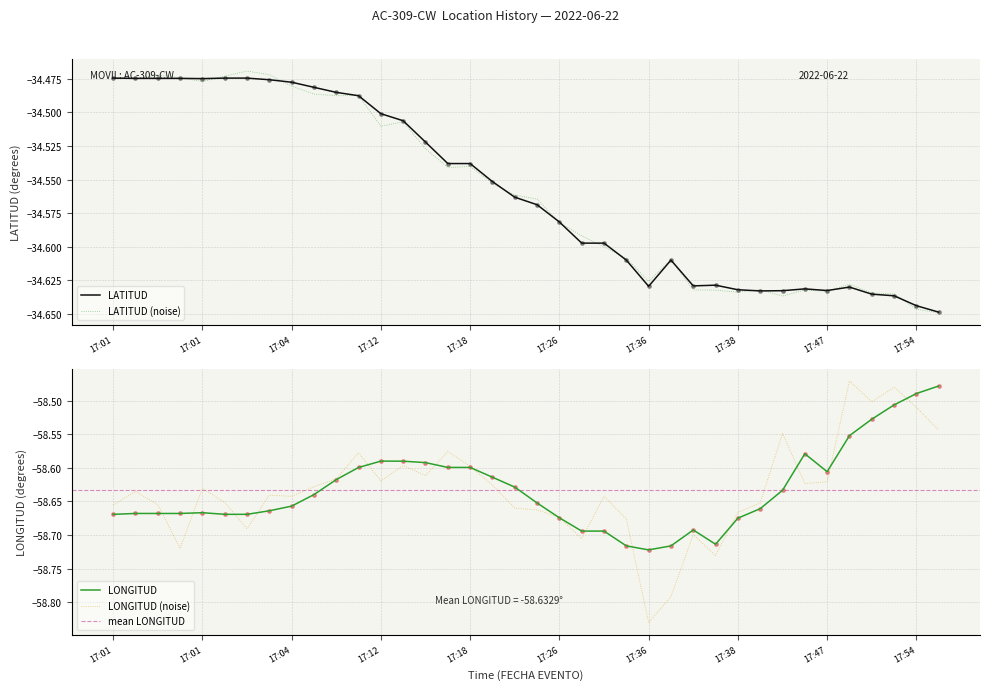

Which series has the largest total across all categories?

LATITUD